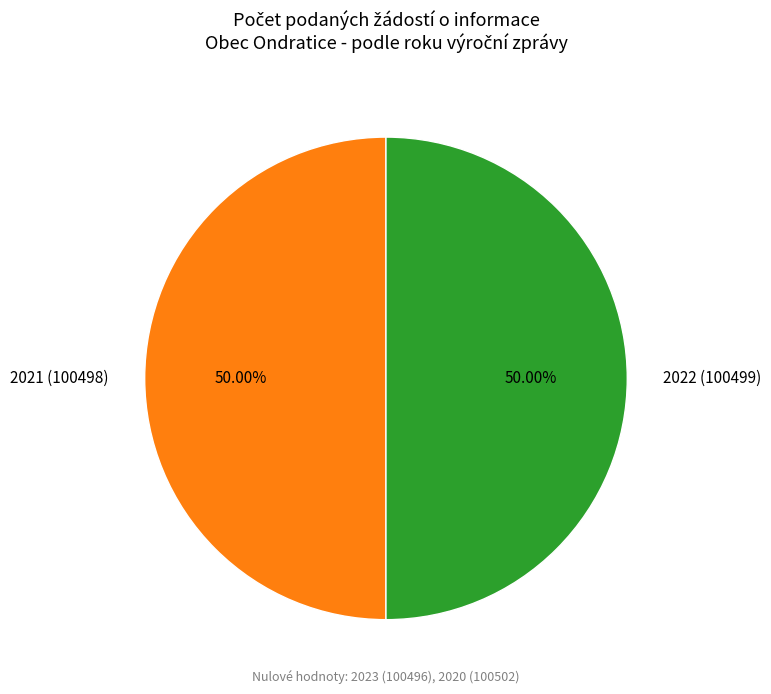

Combined, do 2021 (100498) and 2022 (100499) account for over 50%?

Yes